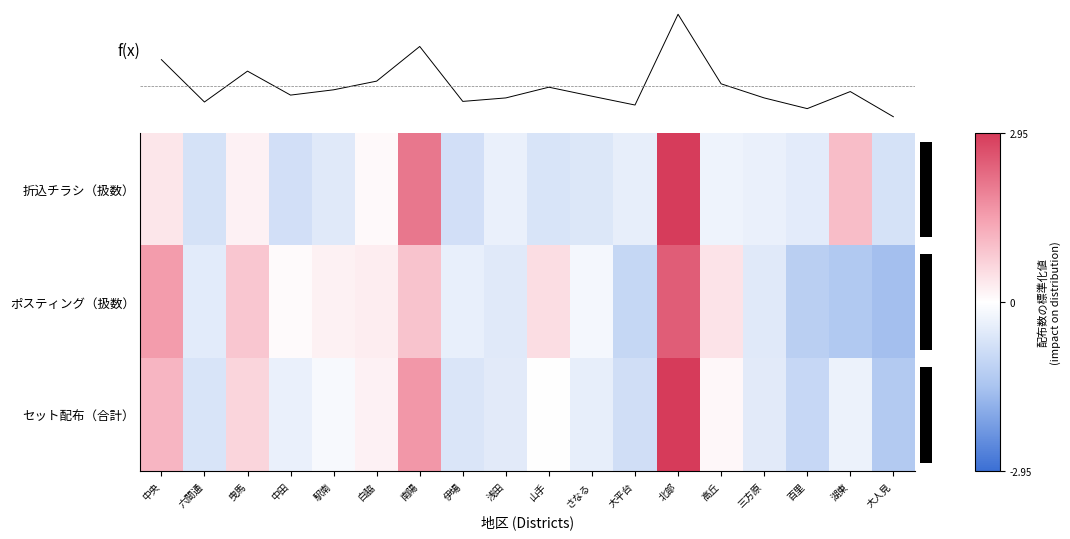

What is the sum of the セット配布（合計） values at 六間通 and 高丘?

-0.5